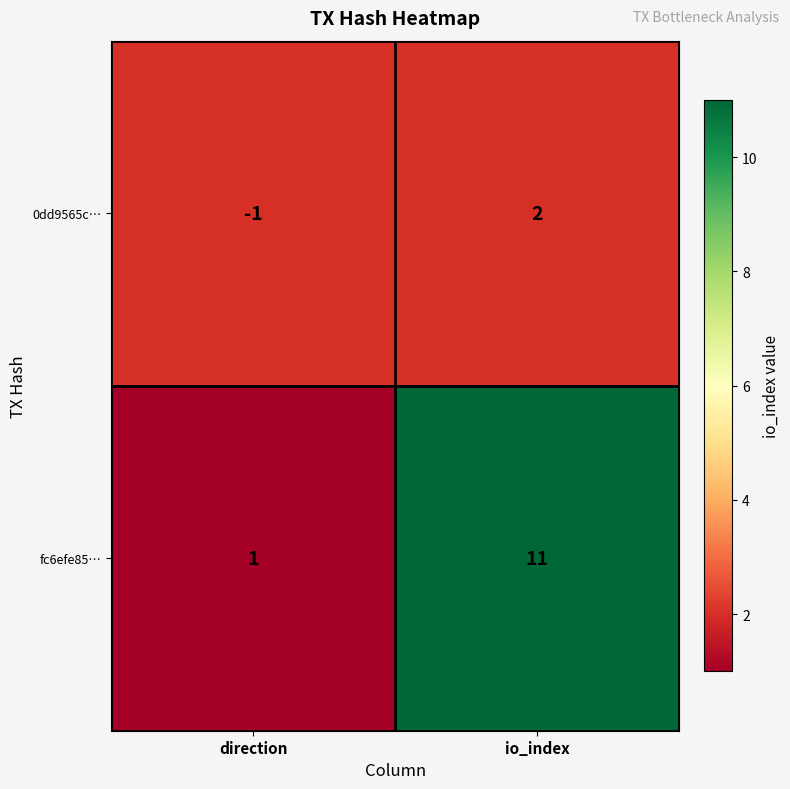

Rank the series at io_index from highest to lowest value.

fc6efe85…, 0dd9565c…